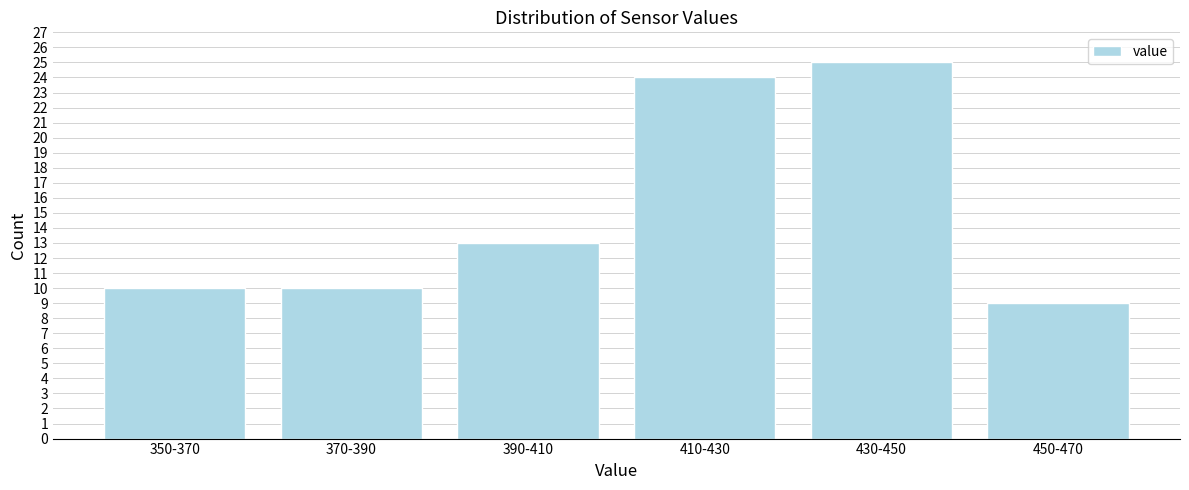

Reading left to right, extract all data points from this chart.

350-370=10	370-390=10	390-410=13	410-430=24	430-450=25	450-470=9